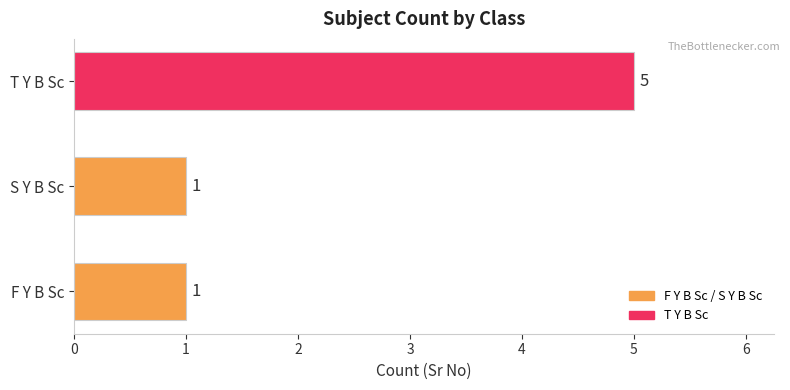

Reading bottom to top, transcribe all the data shown in this chart.

F Y B Sc=1	S Y B Sc=1	T Y B Sc=5